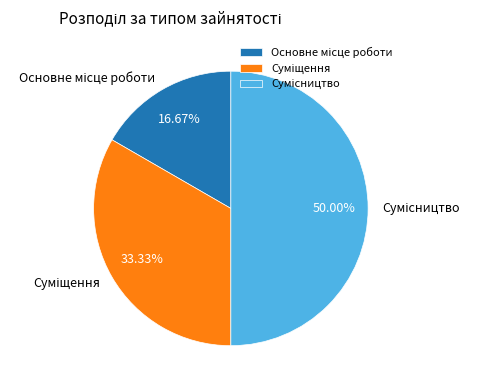

Rank the categories by value from highest to lowest.

Сумісництво, Суміщення, Основне місце роботи